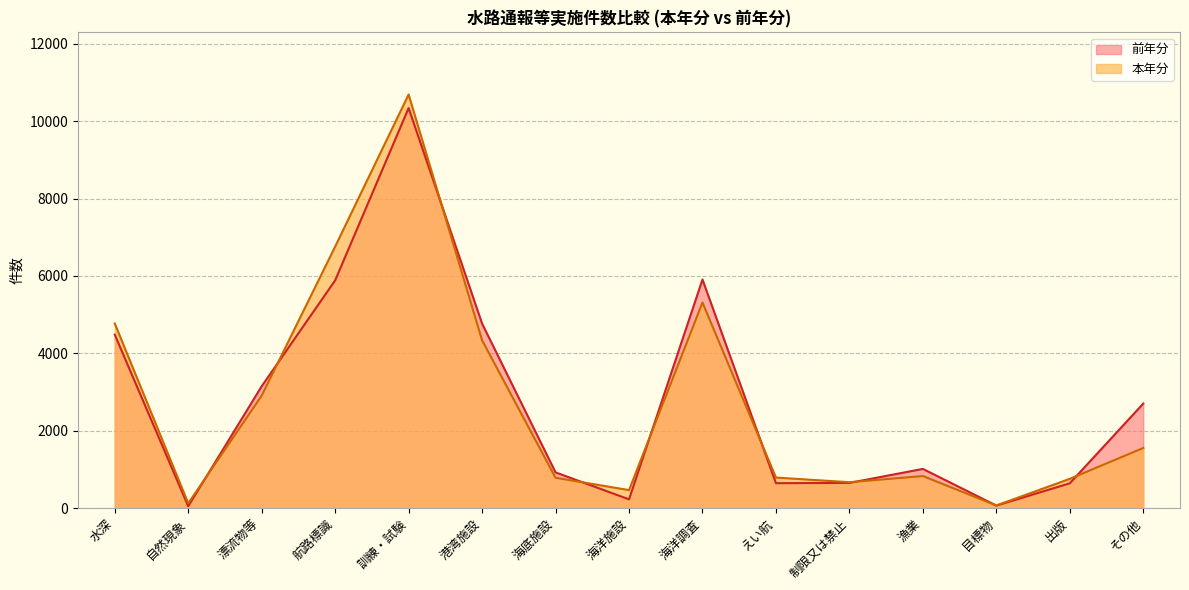

Between その他 and 目標物, which is larger?

その他